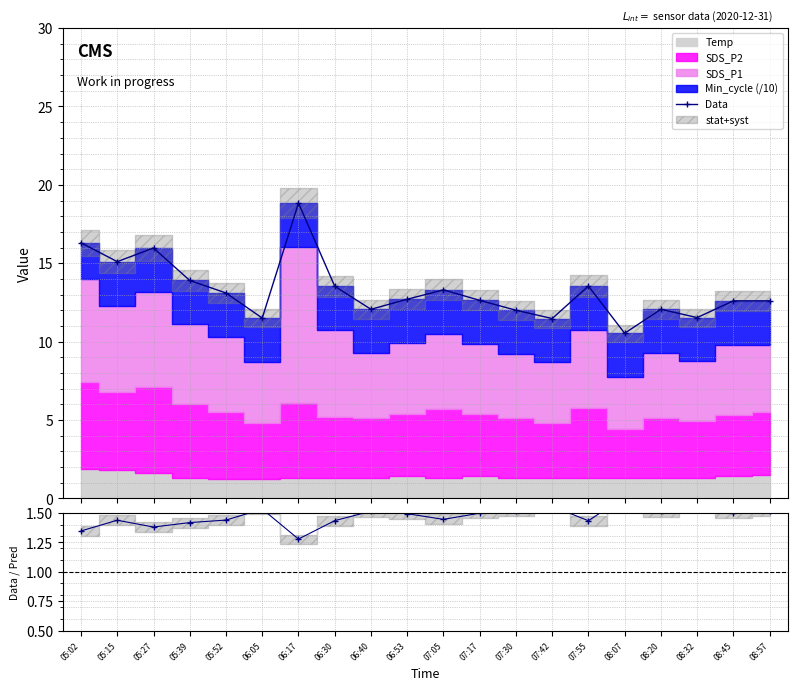

What is the label of the 2nd point from the right?

08:45